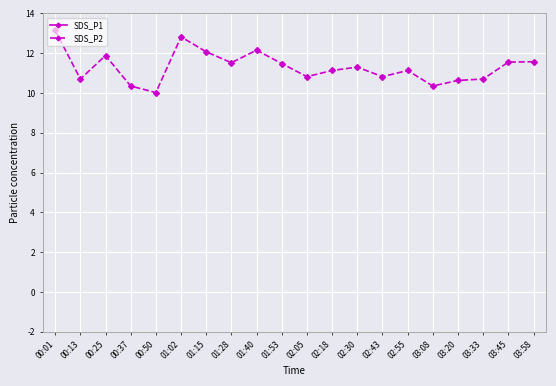

How many data points in SDS_P2 are above 11?

12